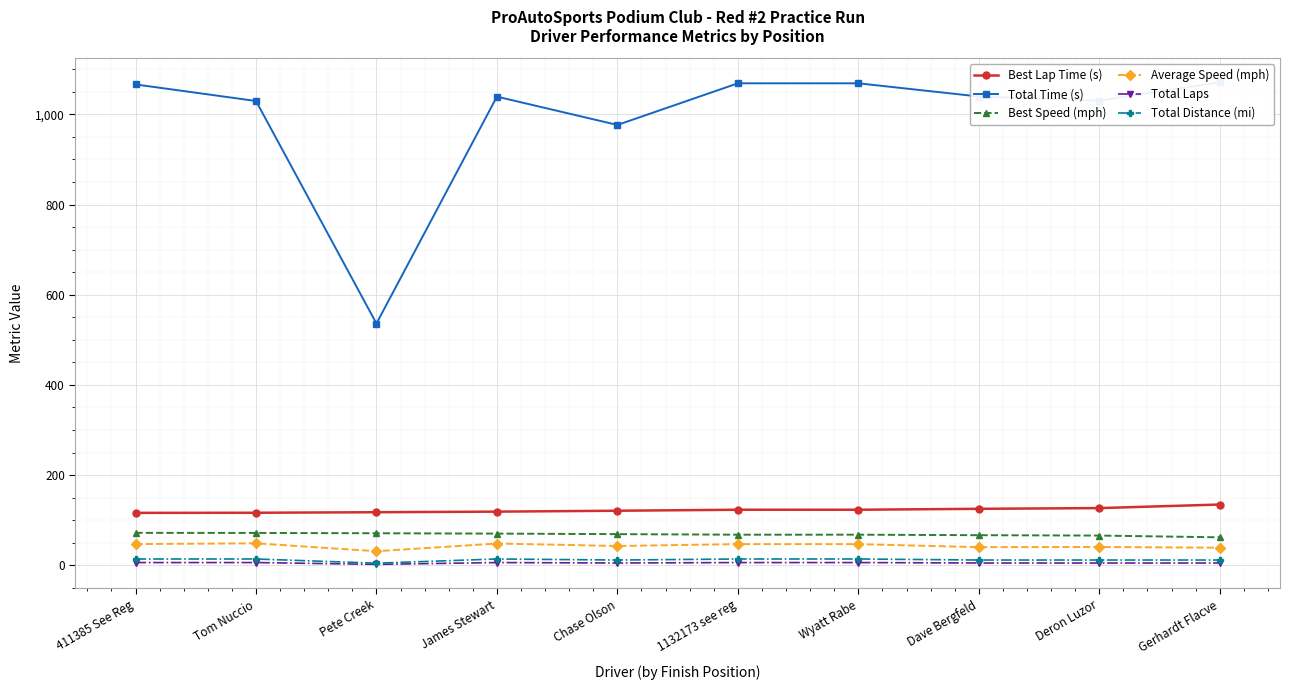

At which category does the chart reach its minimum across all series?

Pete Creek